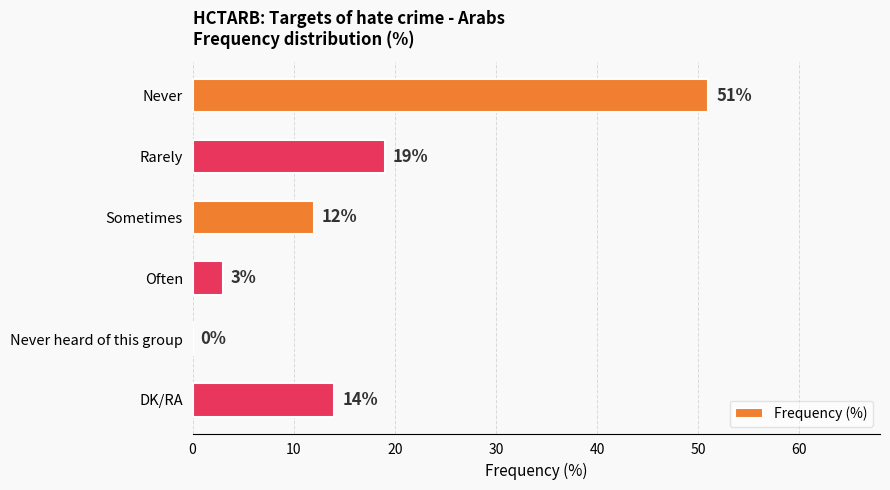

Is it true that the value at Sometimes is 12?

True